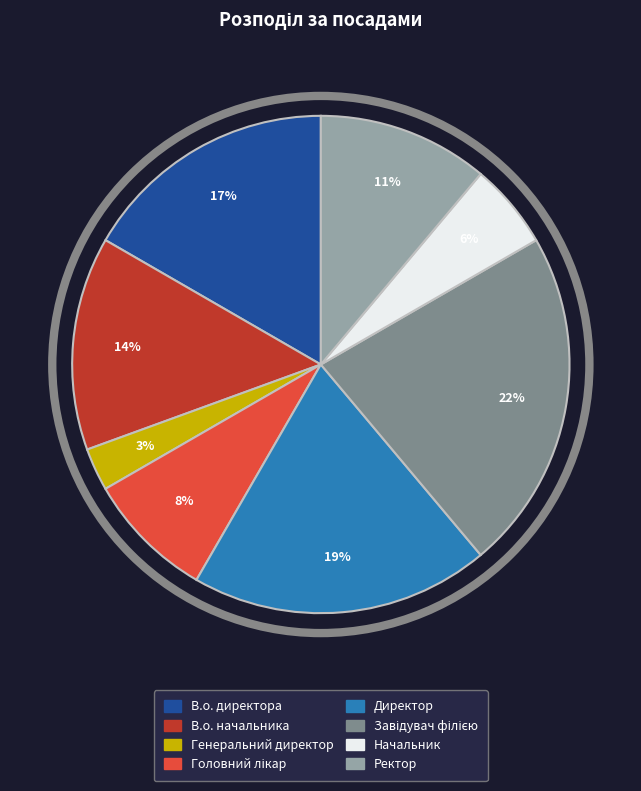

To the nearest percent, what is the average slice percentage?

12%